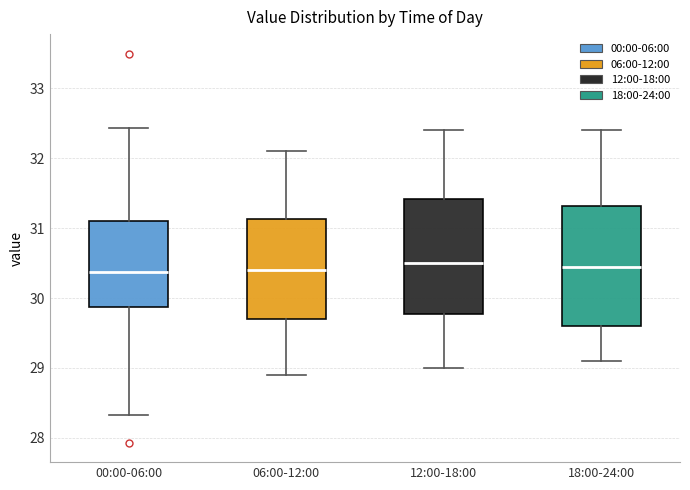

Reading left to right, read every box against the y-axis: the position of its median line, the range the box covers, and the ends of its whiskers. The values are not printed on the chart, so give them approximately, as read against the axis.

00:00-06:00: median 30.4, box 29.9 to 31.1, whiskers 28.3 to 32.4
06:00-12:00: median 30.4, box 29.7 to 31.1, whiskers 28.9 to 32.1
12:00-18:00: median 30.5, box 29.8 to 31.4, whiskers 29.0 to 32.4
18:00-24:00: median 30.5, box 29.6 to 31.3, whiskers 29.1 to 32.4